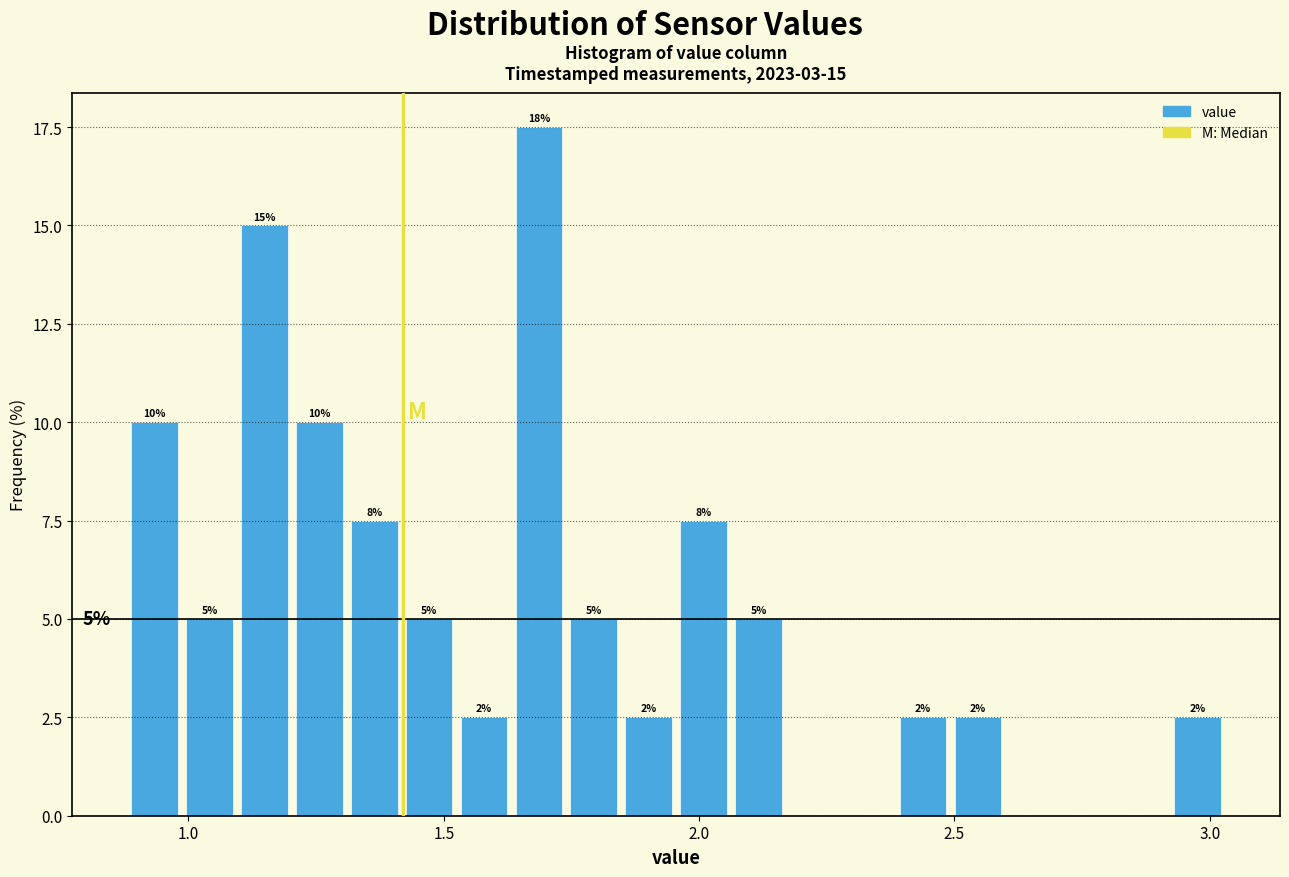

Around what value on the x-axis is the tallest bar? Give the approximate position of its centre, as read against the axis.

1.70